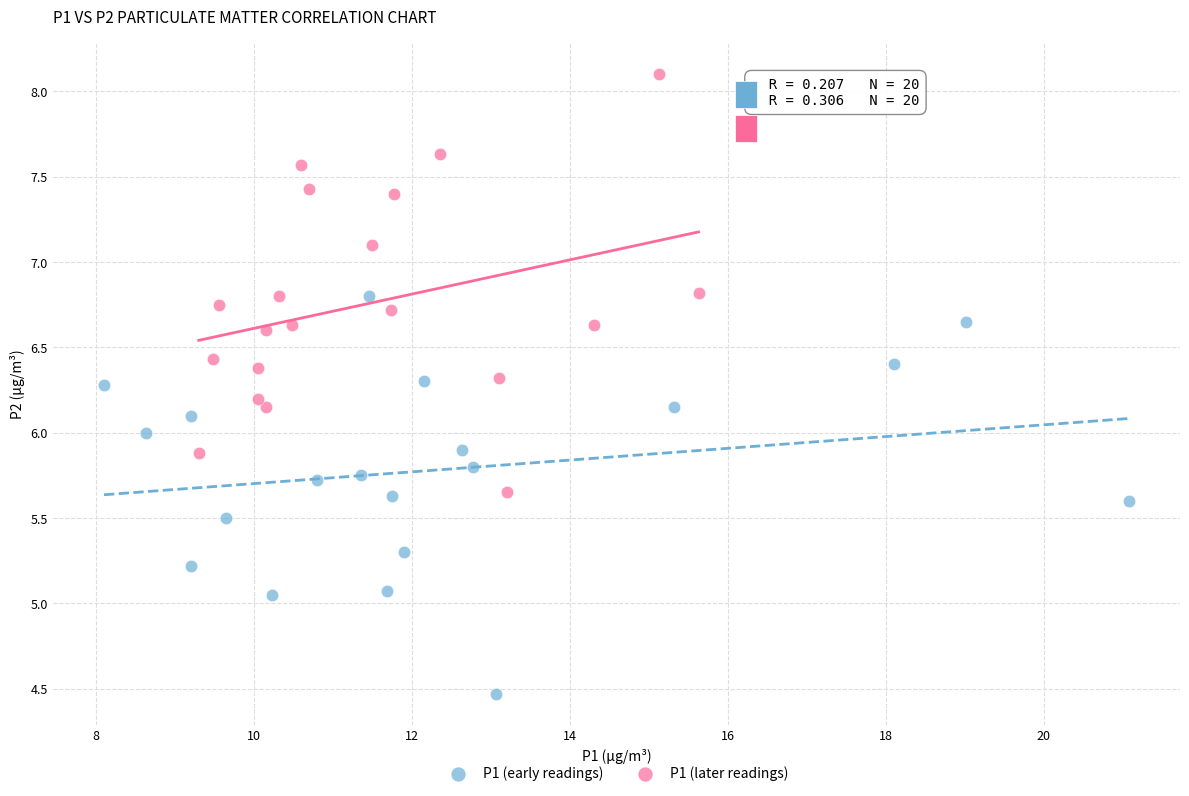

Which series contains the highest Y value?

P1 (later readings)